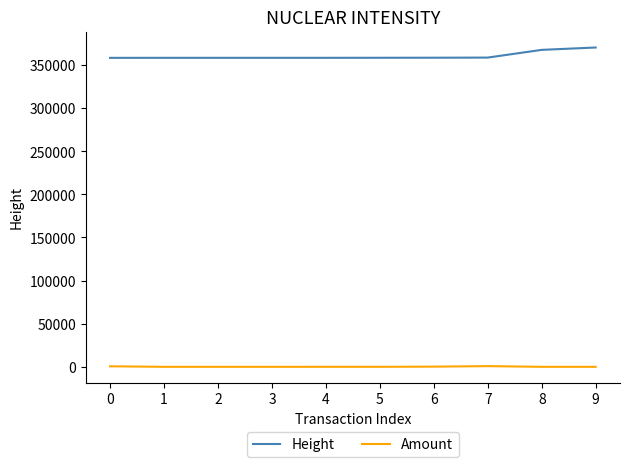

List the series in order of their peak value, highest first.

Height, Amount